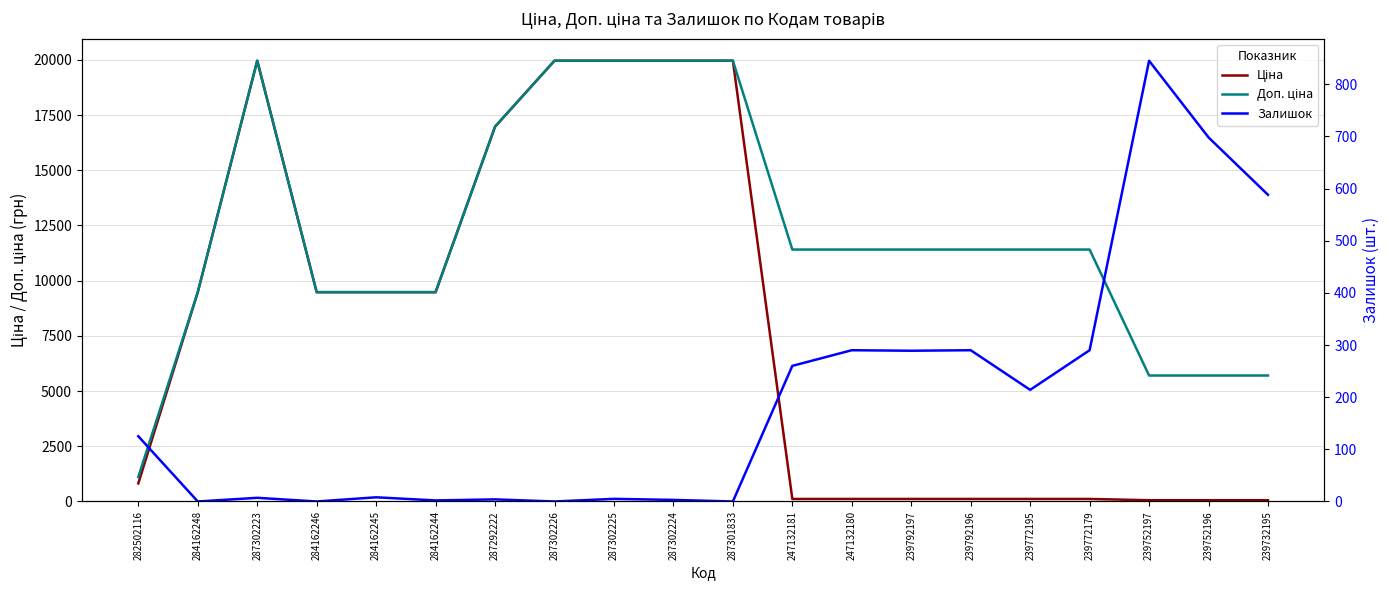

Rank the series by their maximum value, from lowest to highest.

Залишок, Ціна, Доп. ціна